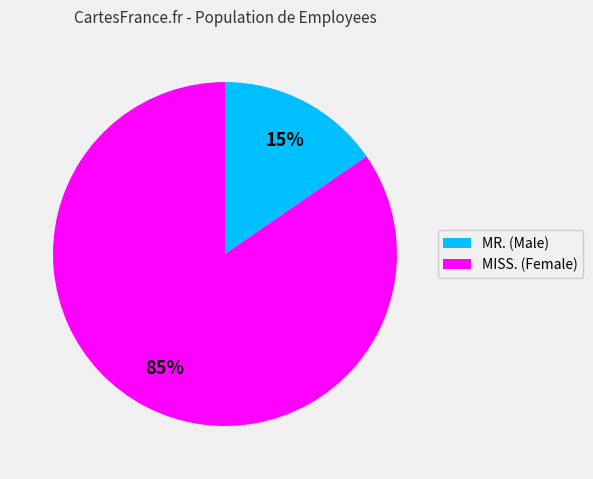

To the nearest percent, what percentage of the pie is MISS.?

85%